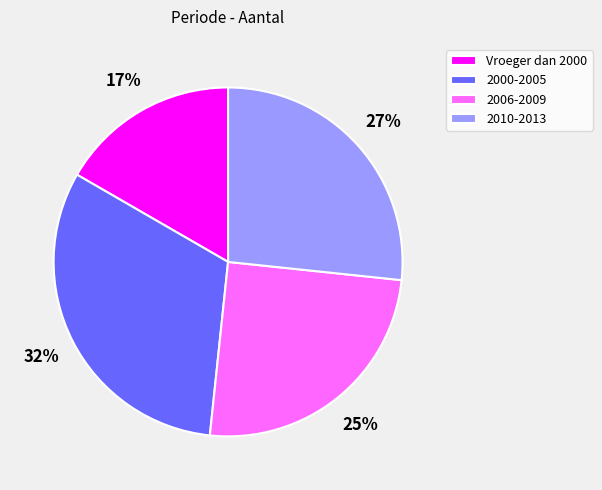

What is the largest slice in the pie chart?

2000-2005